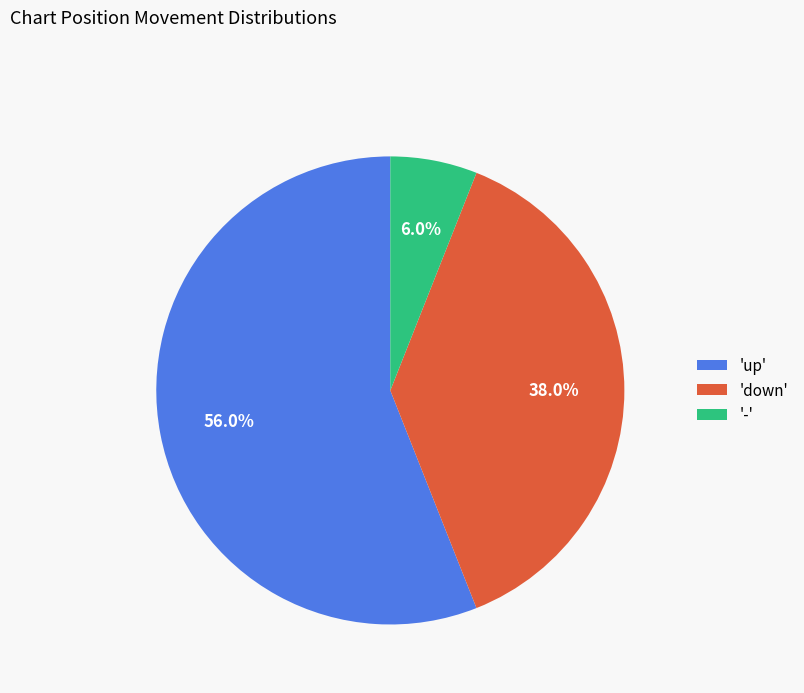

How many segments does this pie chart have?

3